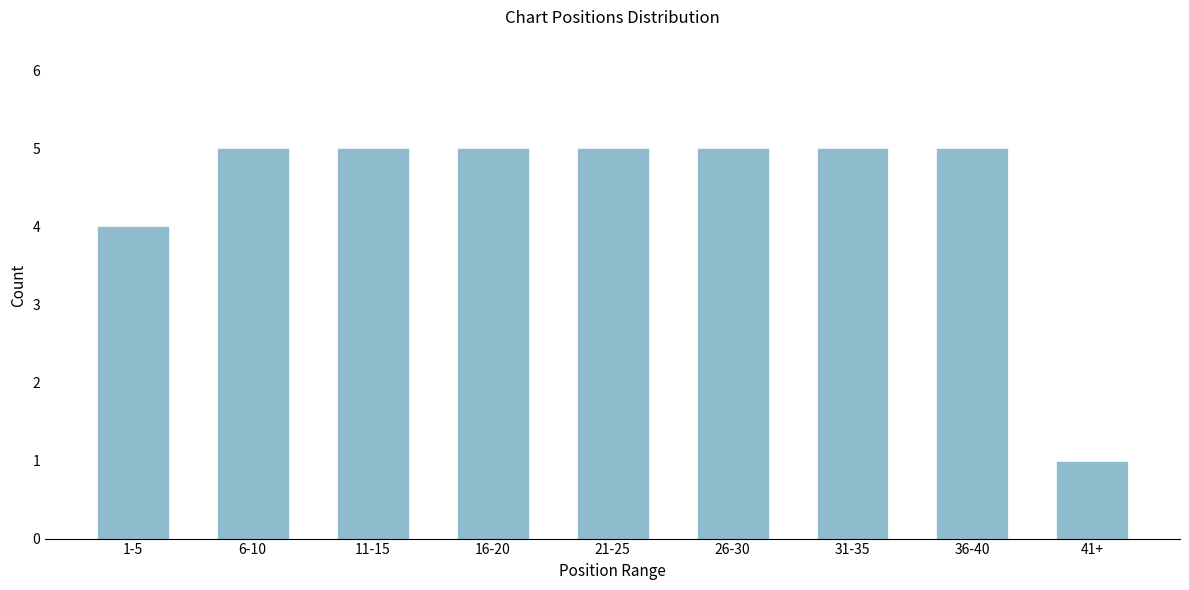

Reading right to left, extract all data points from this chart.

41+=1	36-40=5	31-35=5	26-30=5	21-25=5	16-20=5	11-15=5	6-10=5	1-5=4